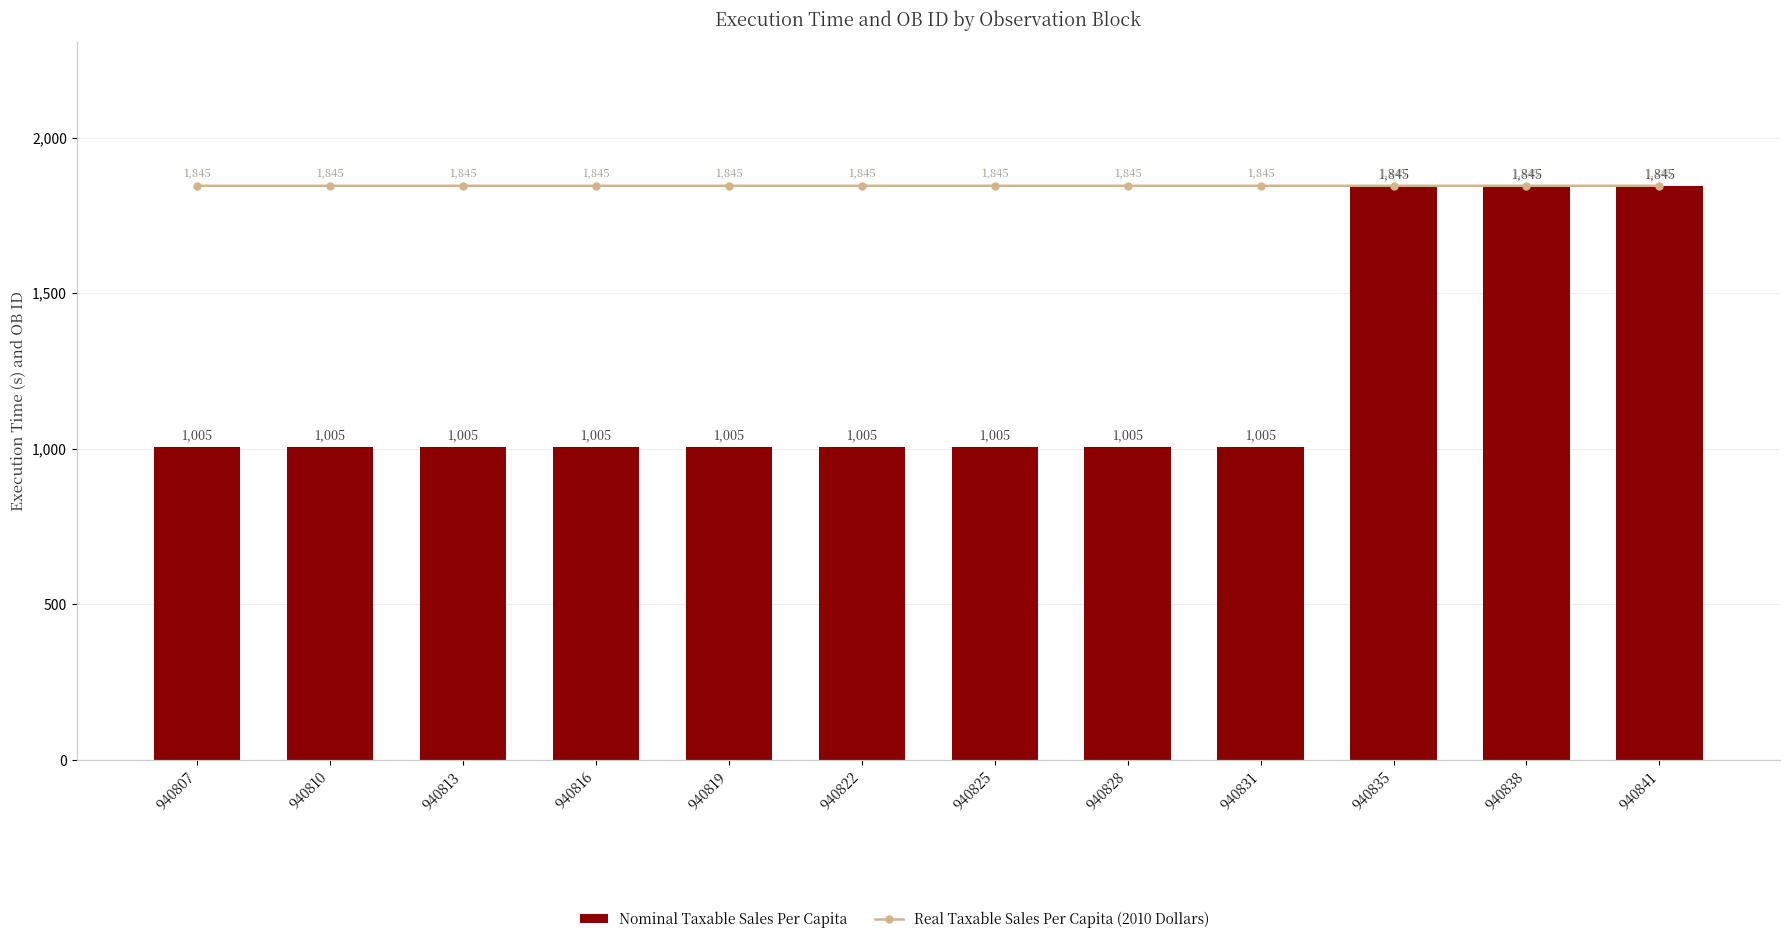

Rank the series by their maximum value, from lowest to highest.

Nominal Taxable Sales Per Capita, Real Taxable Sales Per Capita (2010 Dollars)